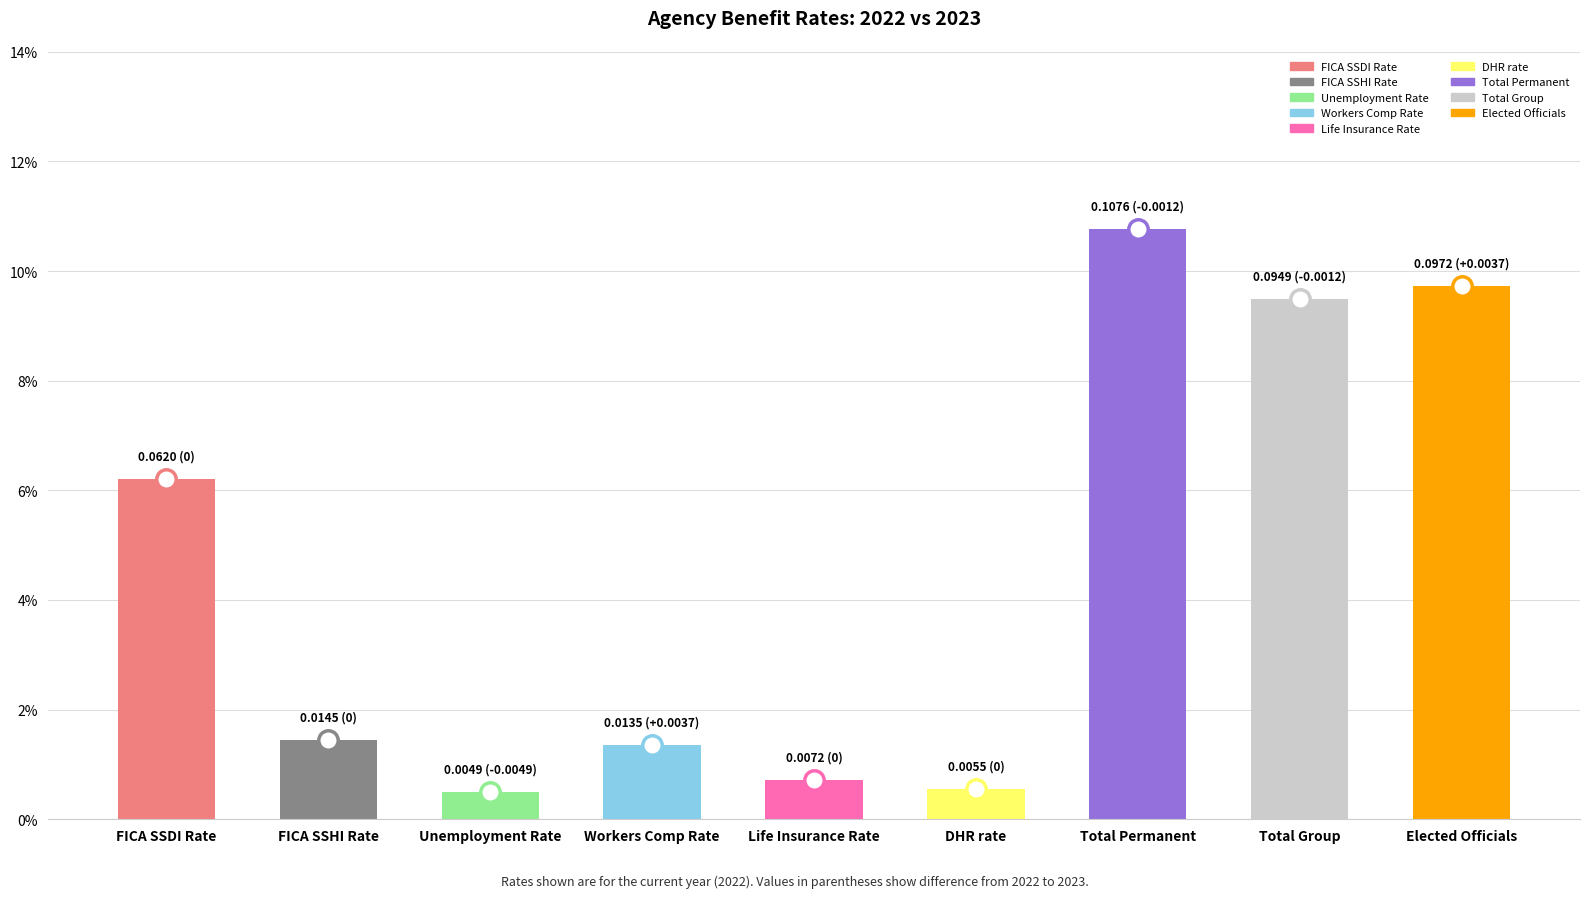

What is the greatest value displayed?

0.1